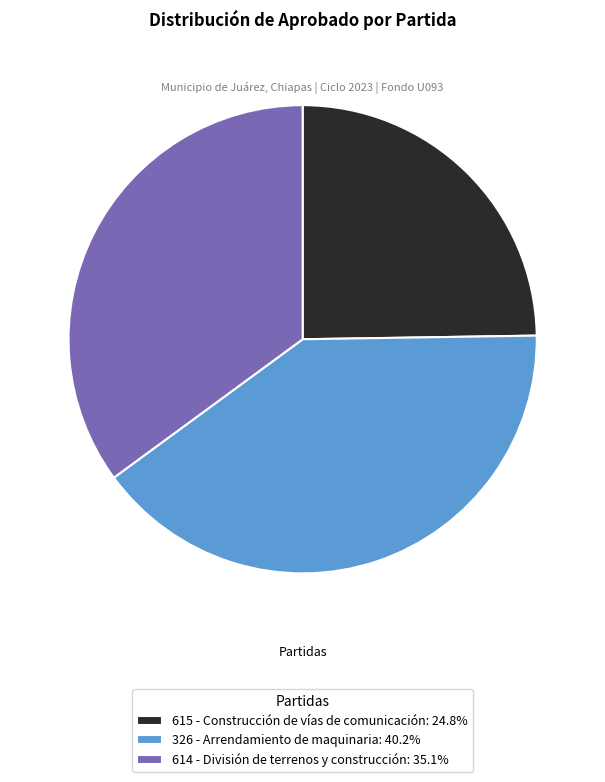

How many slices are in this pie chart?

3